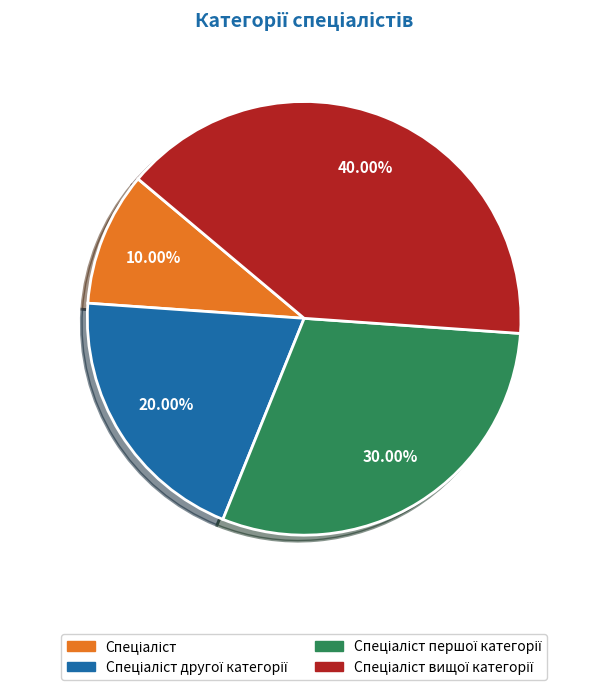

How many slices are in this pie chart?

4